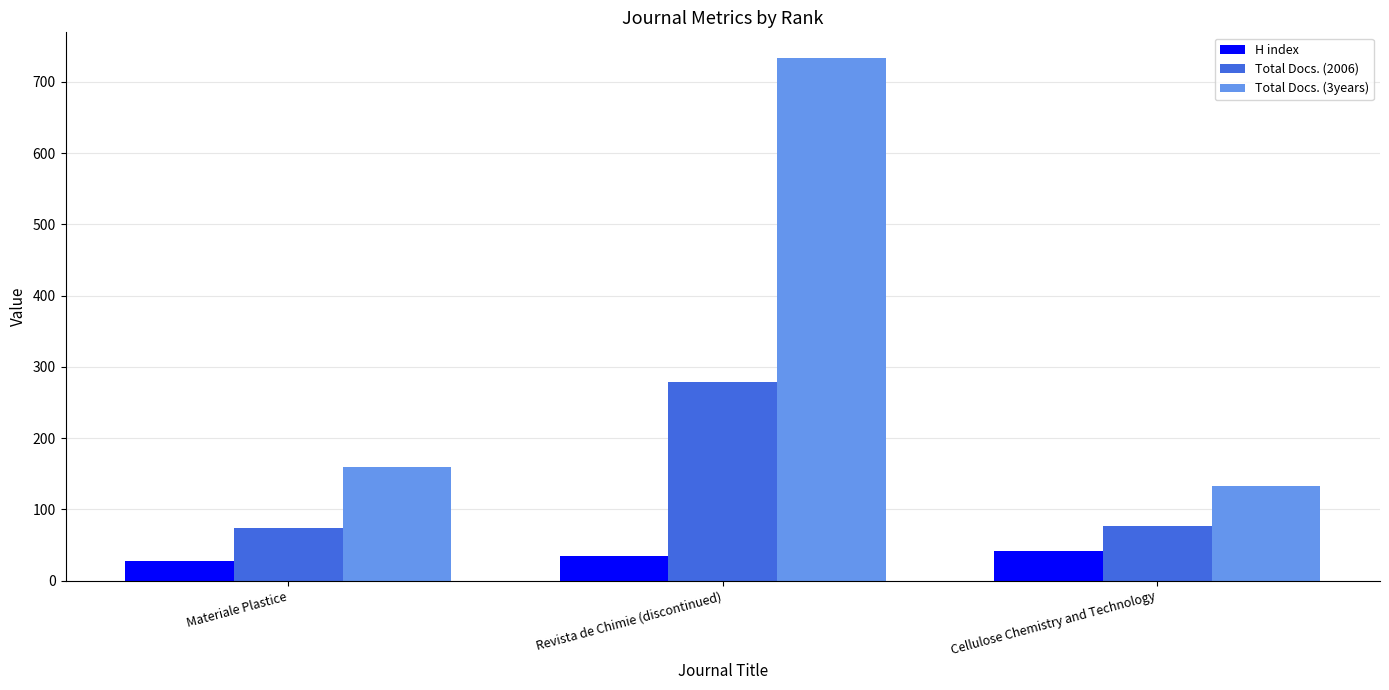

Is the value of Total Docs. (2006) at Materiale Plastice greater than the value of Total Docs. (3years) at Revista de Chimie (discontinued)?

No